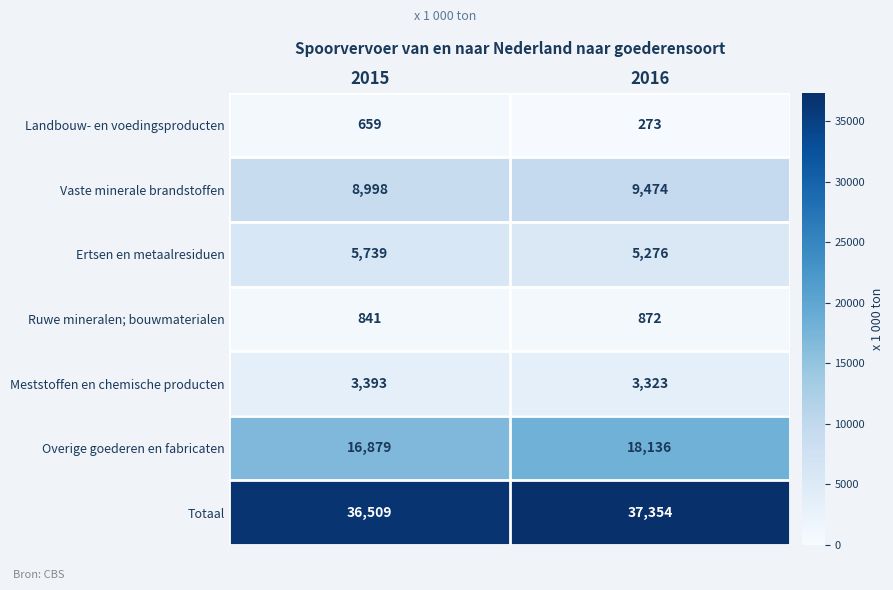

Is it true that Ruwe mineralen; bouwmaterialen equals 872 at 2016?

True